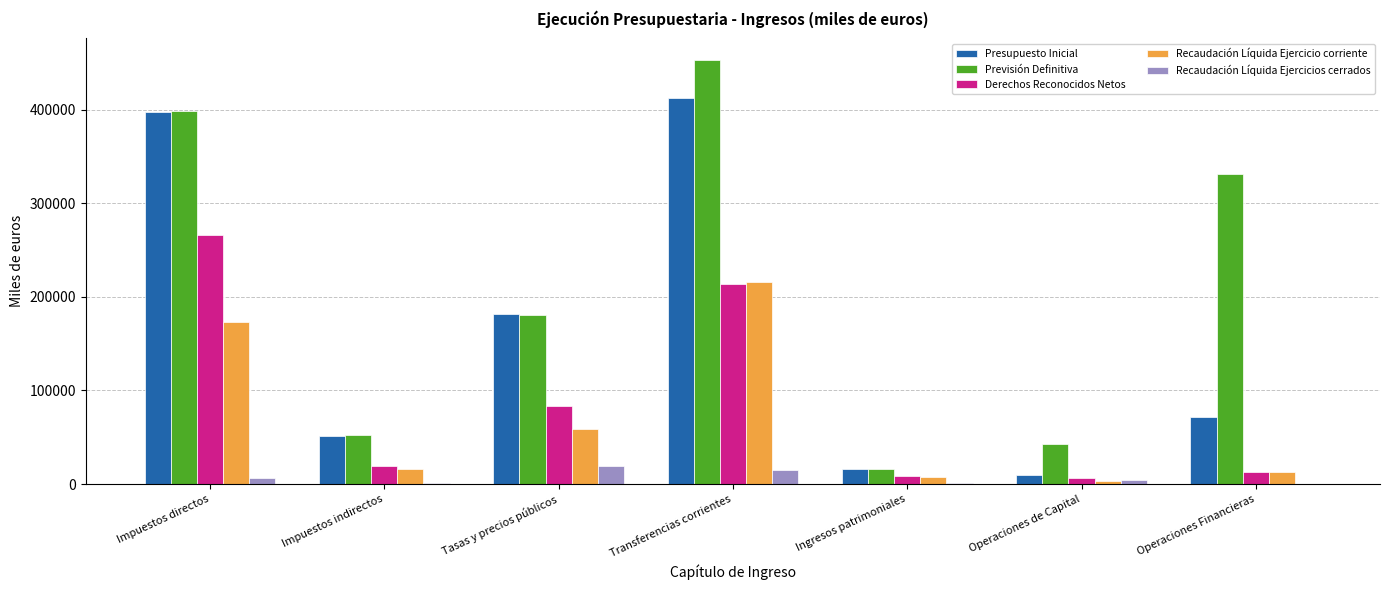

The value of Recaudación Líquida Ejercicios cerrados at Tasas y precios públicos is 33493.8. True or false?

False